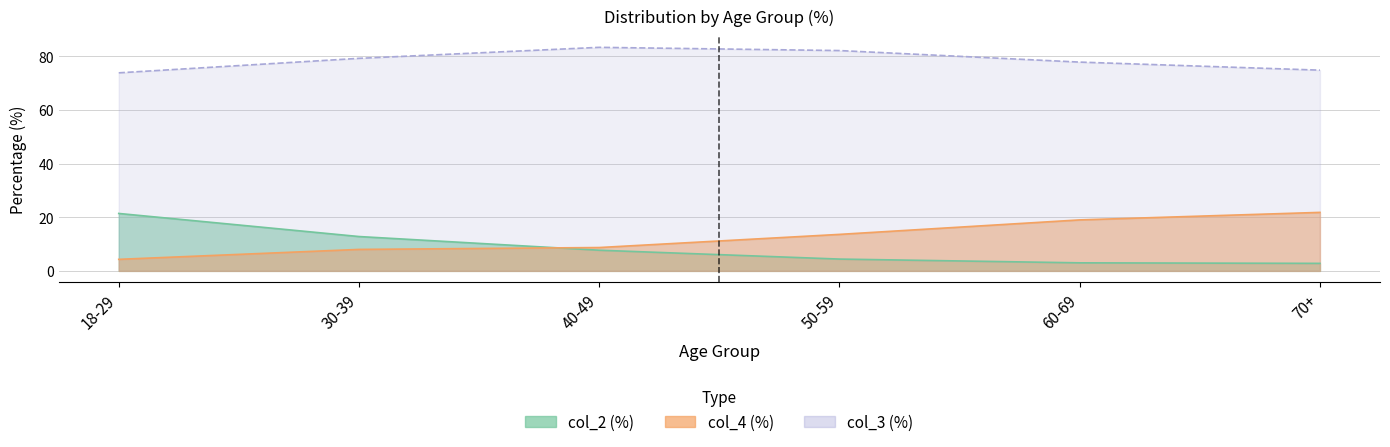

What is the difference between the highest and lowest values at 50-59?

77.7